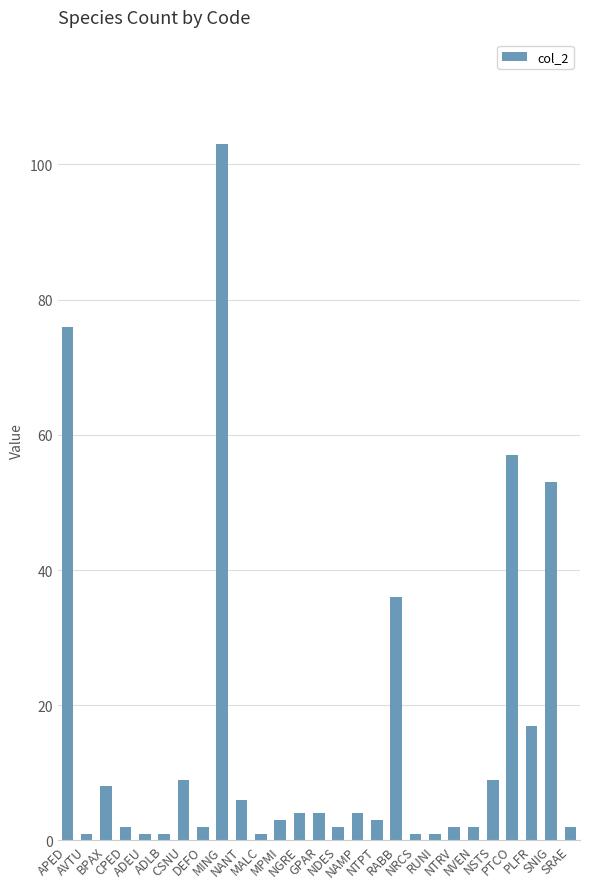

What is the change in value from ADEU to RABB?

+35